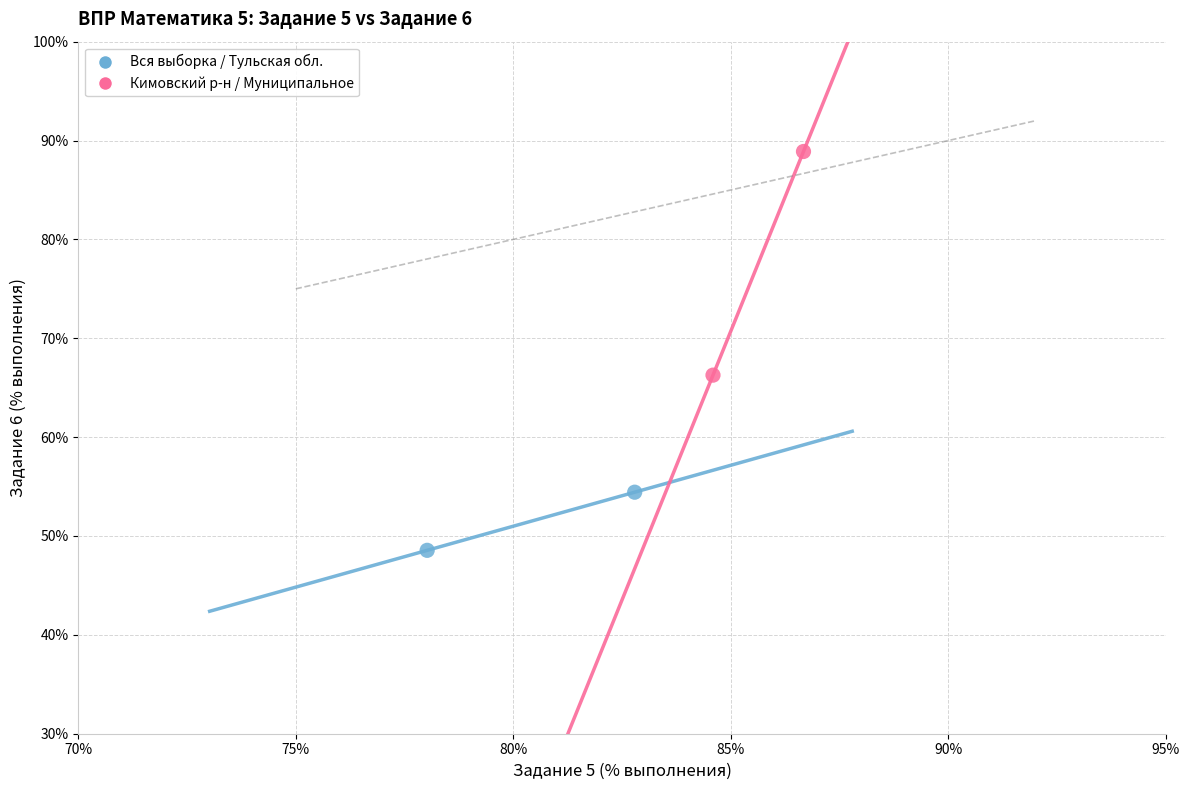

Which series reaches the minimum Y coordinate?

Вся выборка / Тульская обл.